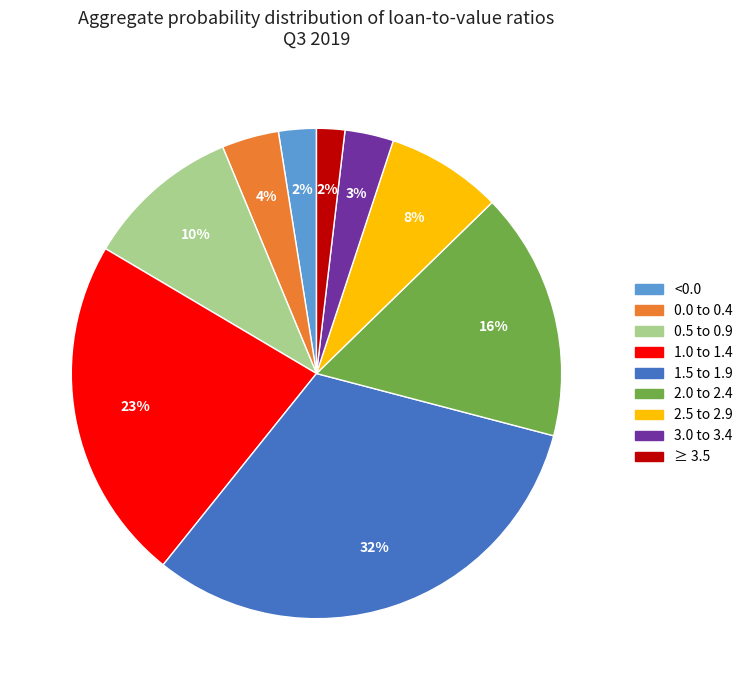

The 1.5 to 1.9 slice represents 25% of the pie. True or false?

False